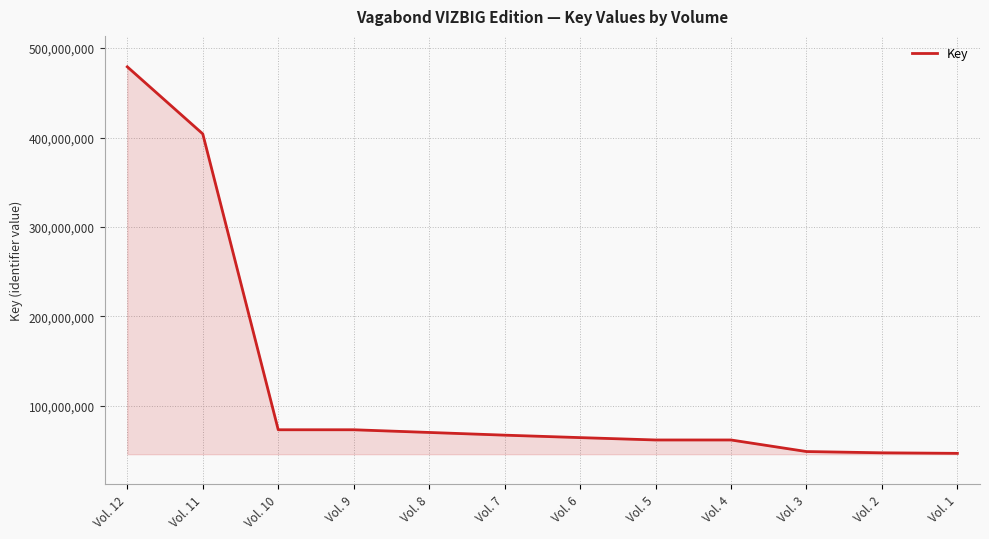

What is the ratio of the value at Vol. 3 to the value at Vol. 11?

0.1